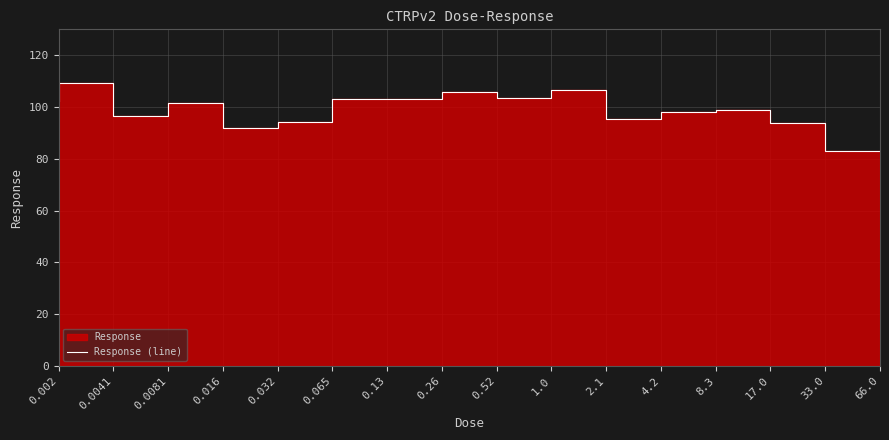

Reading left to right, transcribe all the data shown in this chart.

102.2	109.3	96.6	101.4	91.7	94.2	103.1	103.1	105.7	103.5	106.7	95.6	98.0	98.8	93.9	82.9